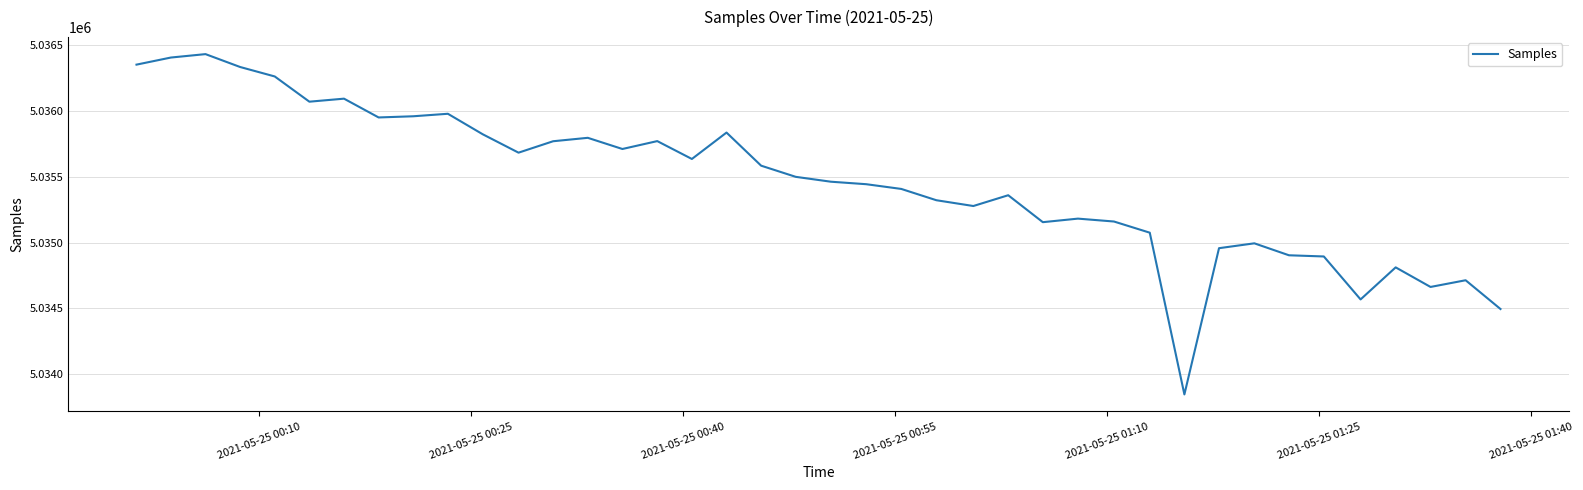

What is the maximum value shown in the chart?

5036434